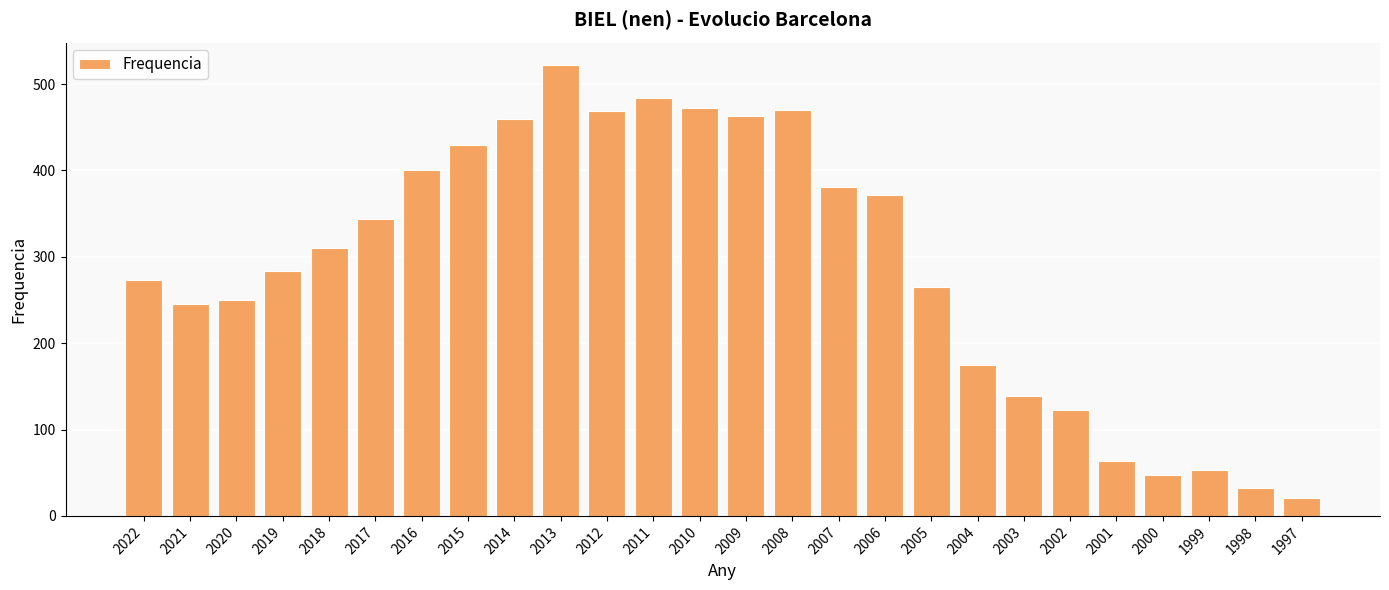

Which label corresponds to the largest value in the chart?

2013